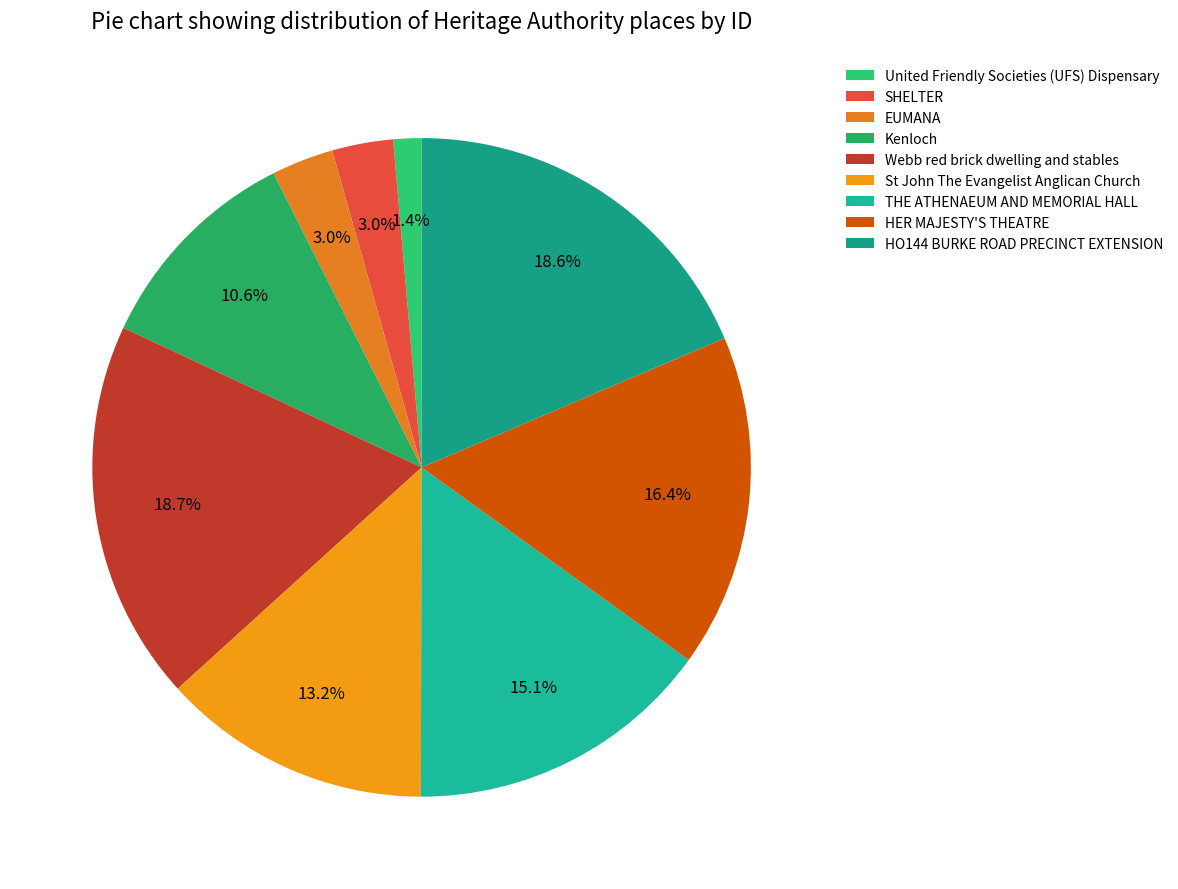

Is the sum of SHELTER and United Friendly Societies (UFS) Dispensary greater than half?

No